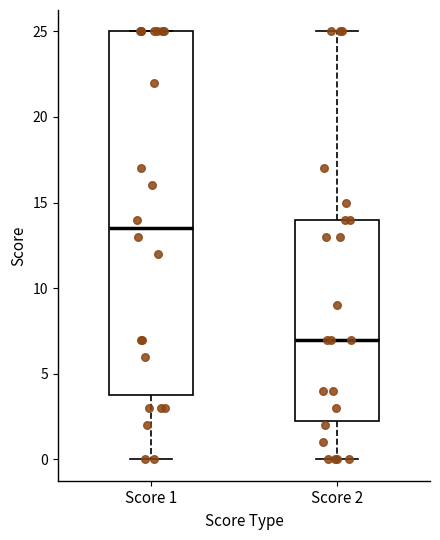

Where does the lower whisker of the box for Score 1 end on the y-axis? The values are not printed on the chart, so give them approximately, as read against the axis.

0.0